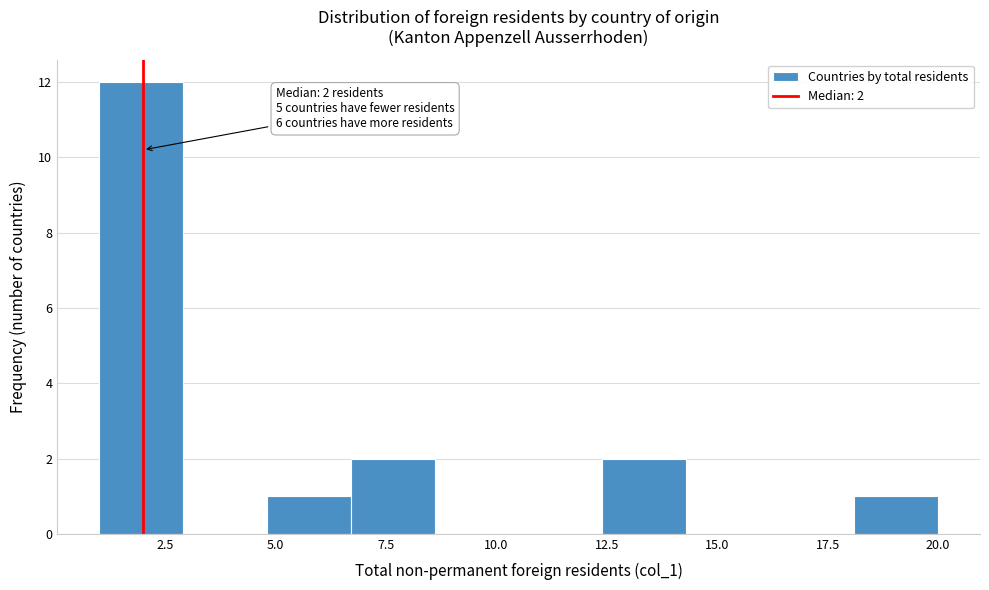

Read against the x-axis, roughly where is the centre of the tallest bar?

2.0